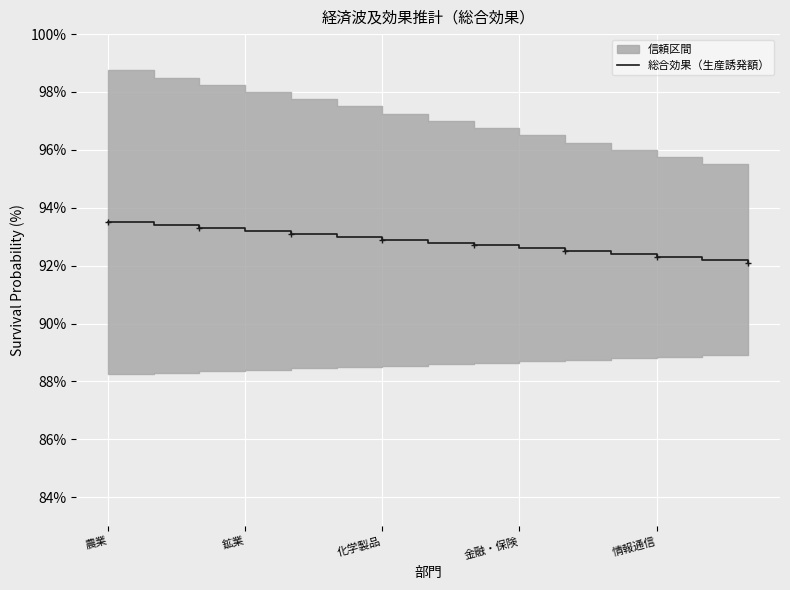

What is the change in value from 農業 to 10?

-1.0